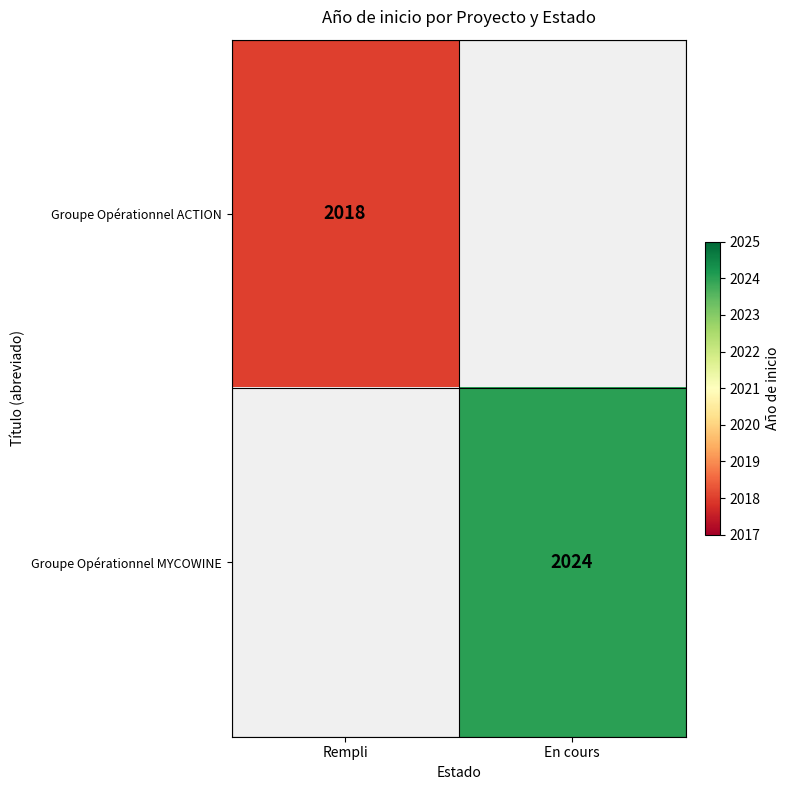

Which has a higher value, En cours or Rempli?

Rempli